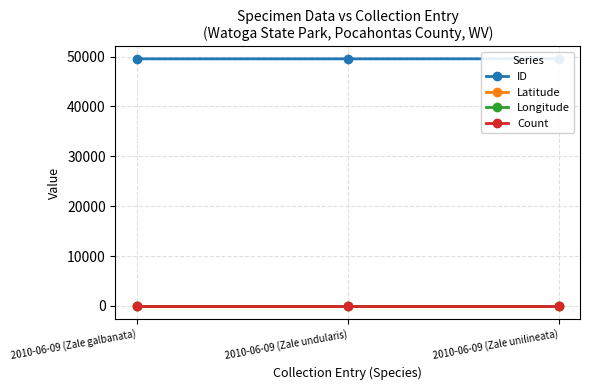

Rank the series at 2010-06-09 (Zale undularis) from highest to lowest value.

ID, Latitude, Count, Longitude